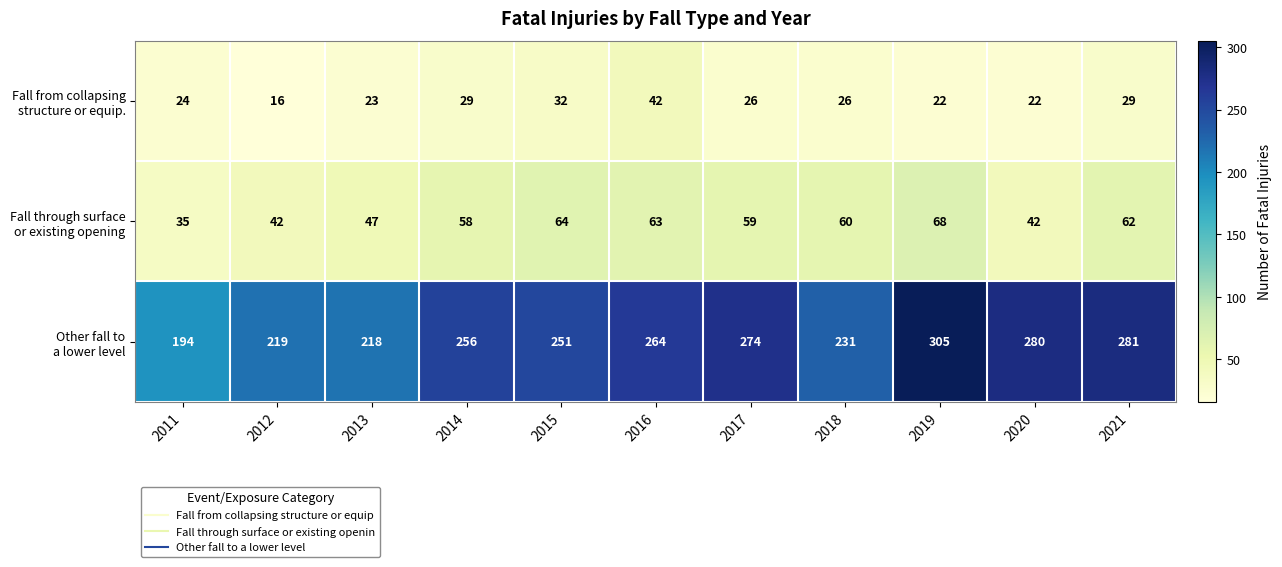

Which category has the lowest value across all series?

2012